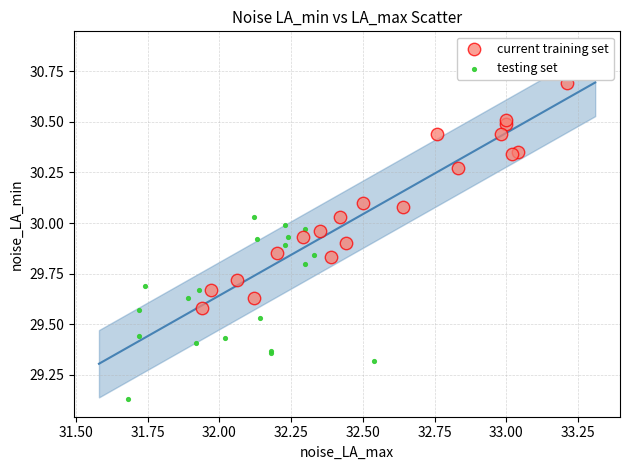

Which series reaches the minimum Y coordinate?

testing set